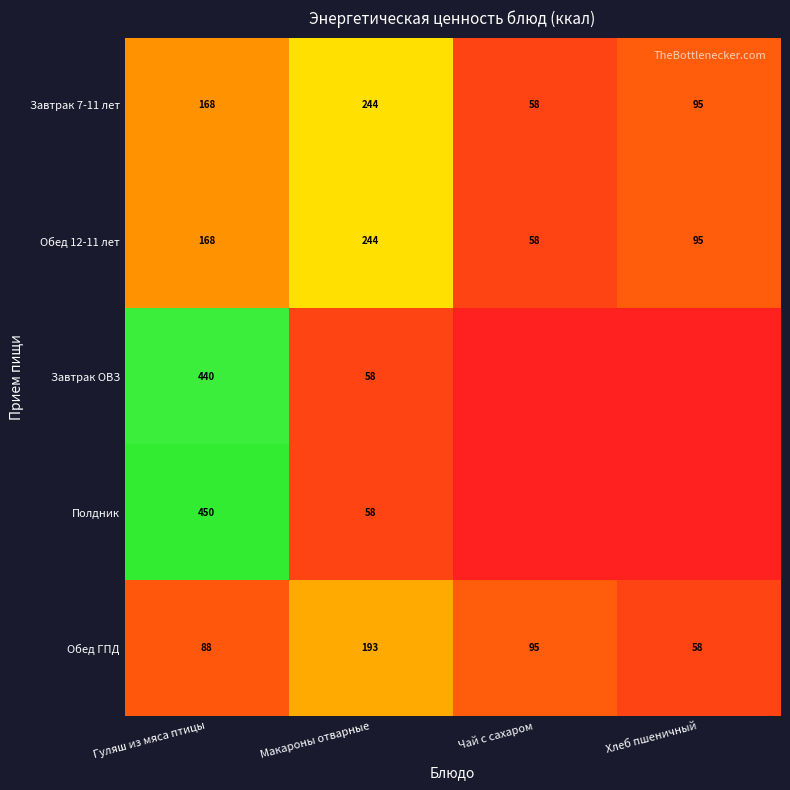

List the labels in order of Завтрак 7-11 лет value, smallest first.

Чай с сахаром, Хлеб пшеничный, Гуляш из мяса птицы, Макароны отварные